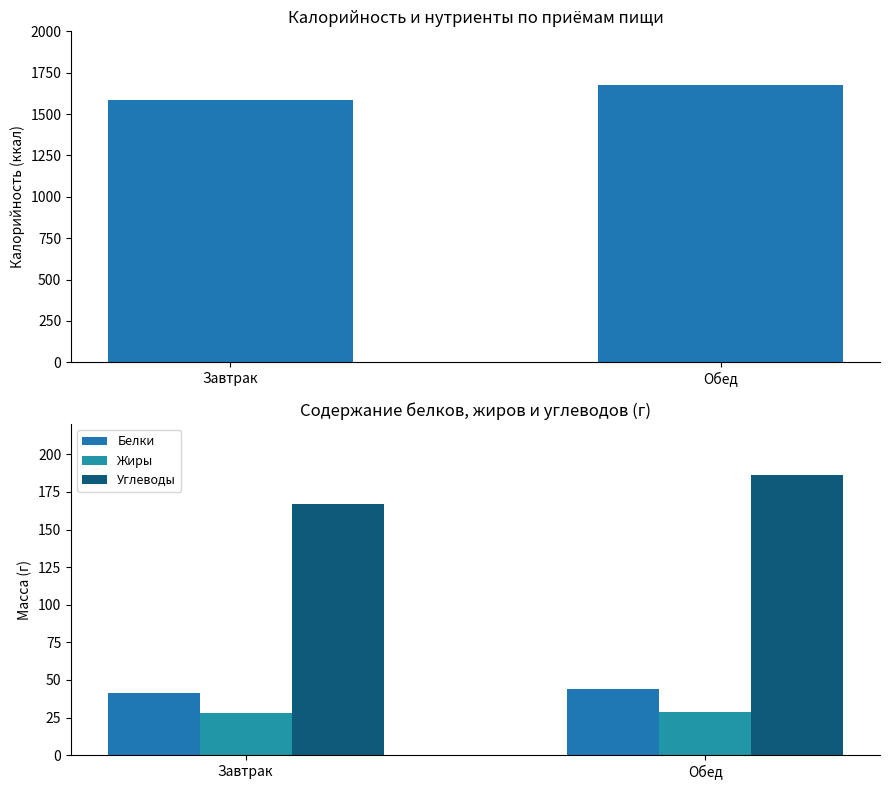

Reading left to right, what are all the values shown in this chart?

Калорийность: 1583.2	1676.0
Белки: 41.0	43.7
Жиры: 28.2	28.6
Углеводы: 167.0	186.5